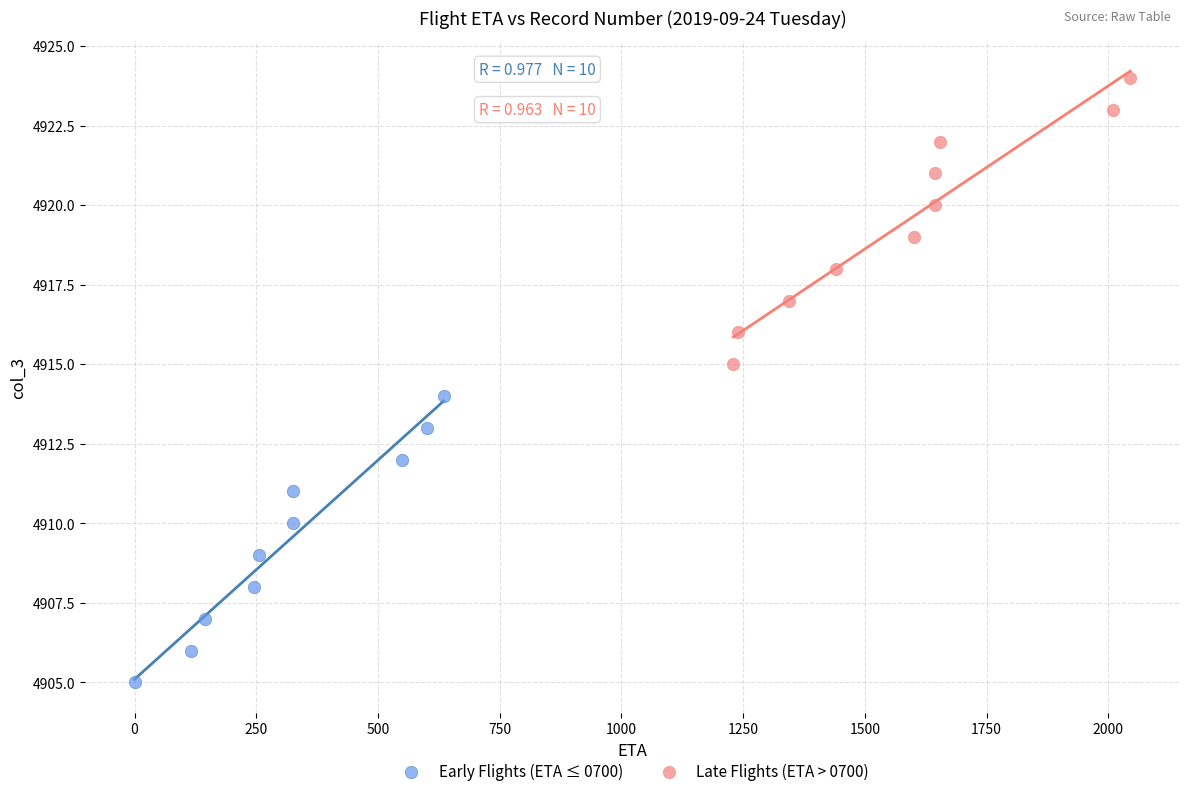

Which series reaches the maximum Y coordinate?

Late Flights (ETA > 0700)